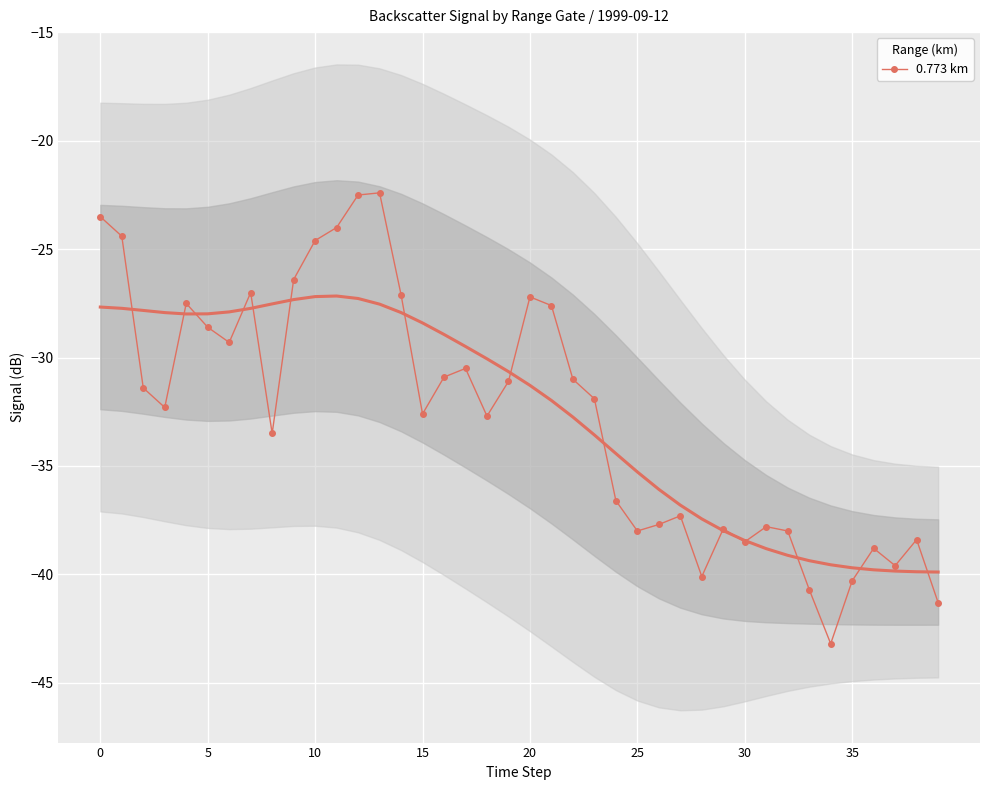

True or false: the data shows -31.9 at 23.

True